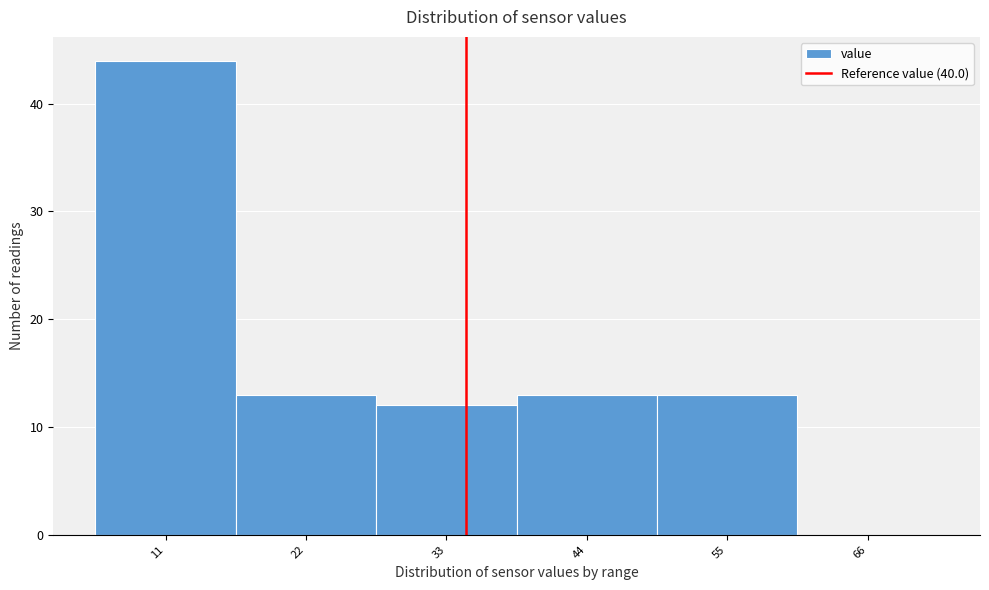

Reading left to right, transcribe all the data shown in this chart.

11=44	22=13	33=12	44=13	55=13	66=0